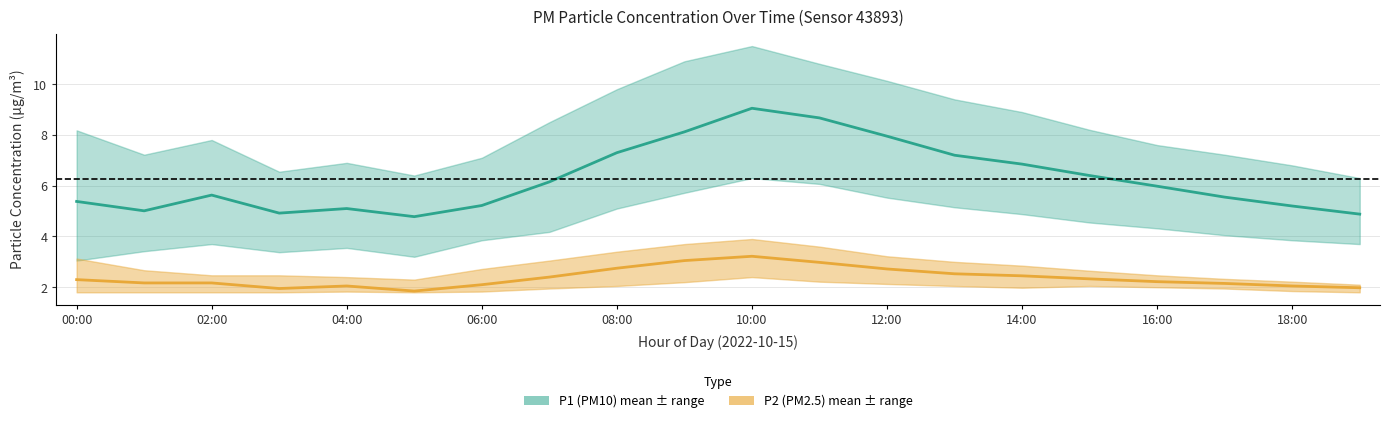

In P1 (PM10) mean, how many points are lower than both neighbors (excluding endpoints)?

3